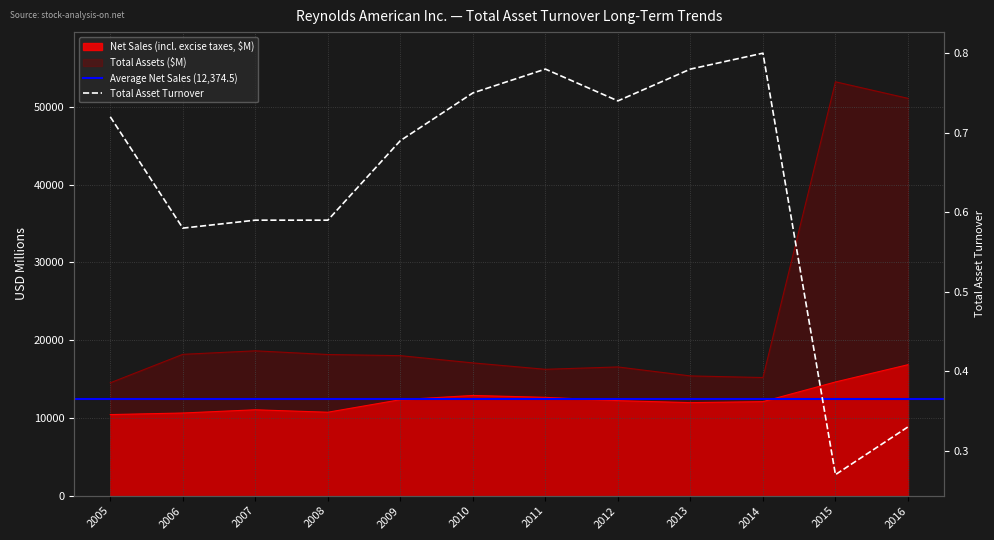

Read the Total Assets ($M) value at 2013.

15402.0